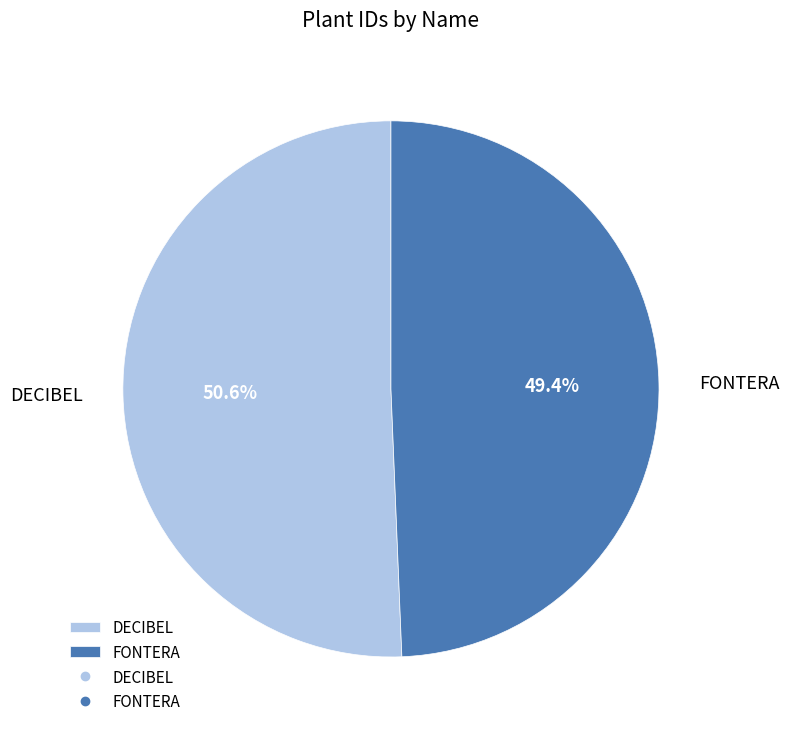

Is the sum of DECIBEL and FONTERA greater than half?

Yes